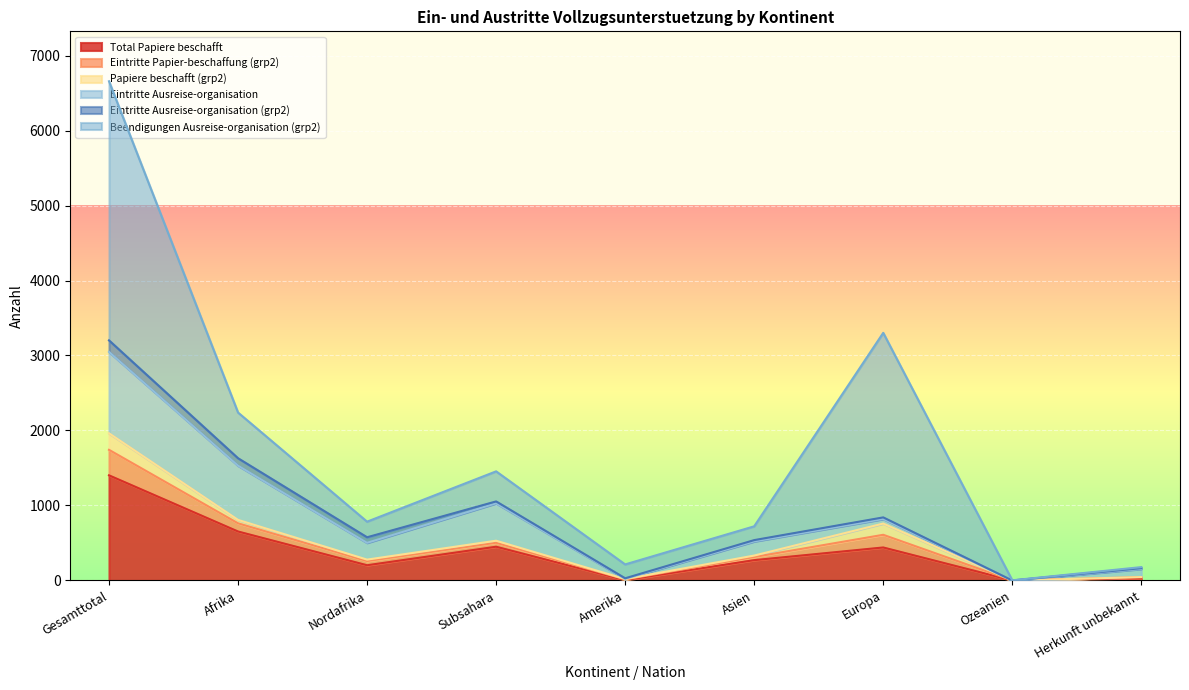

Where does the Eintritte Papier-beschaffung (grp2) series first go above 53?

Gesamttotal